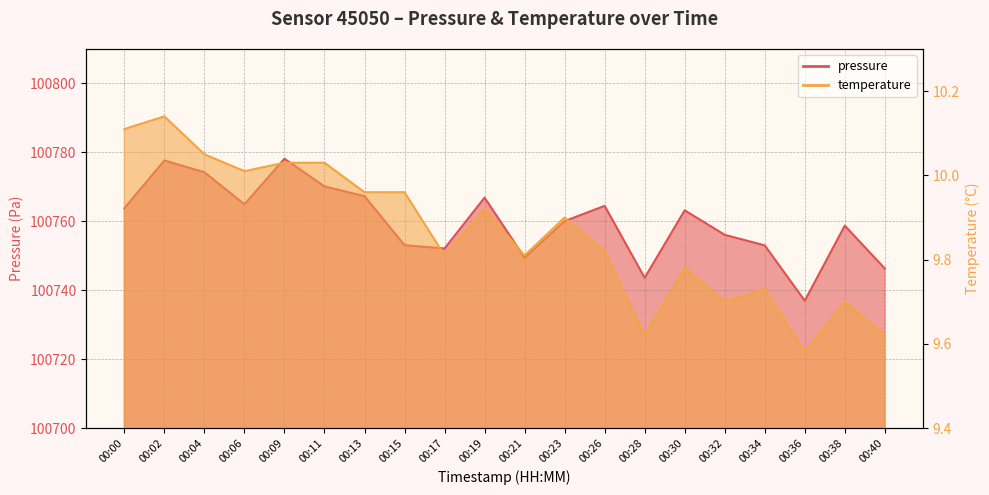

Between 00:23 and 00:38, which series saw the biggest shift?

pressure